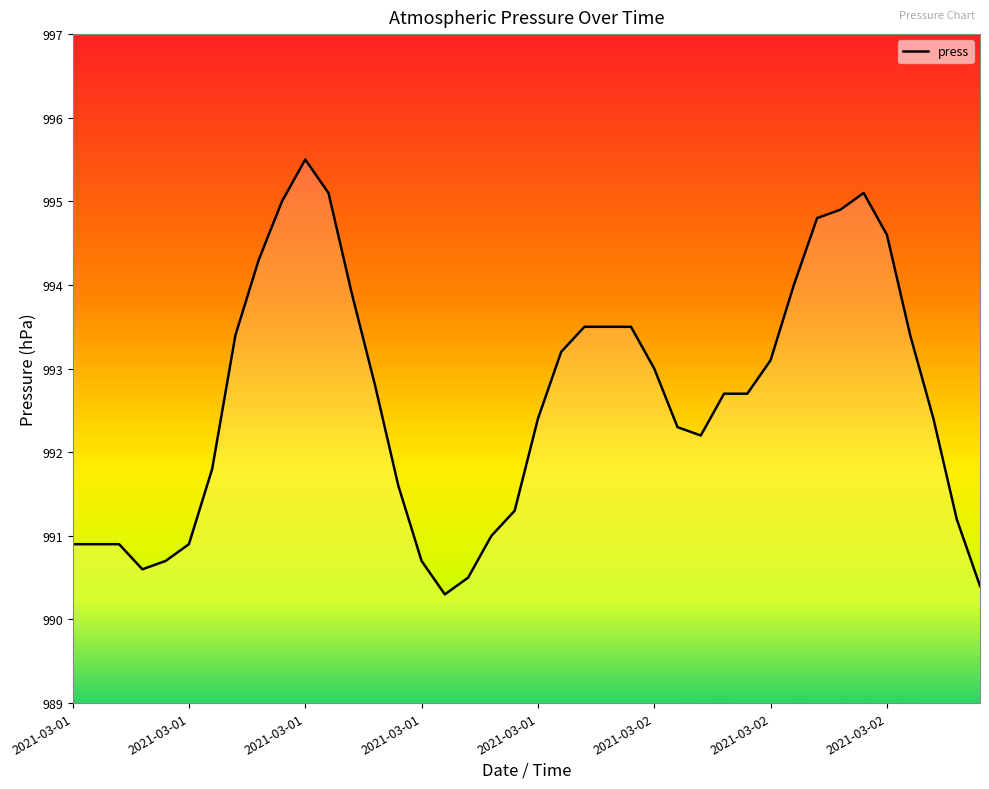

What is the minimum value shown in the chart?

990.3